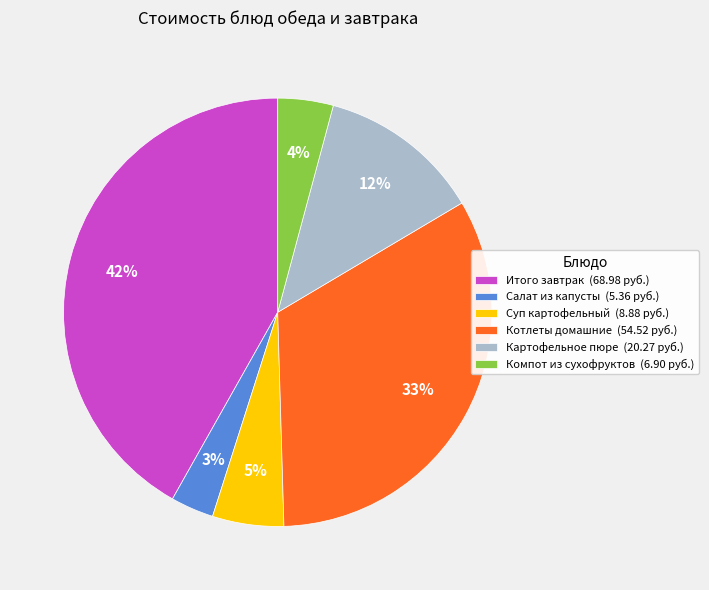

Combined, do Котлеты домашние (54.52 руб.) and Салат из капусты (5.36 руб.) account for over 50%?

No